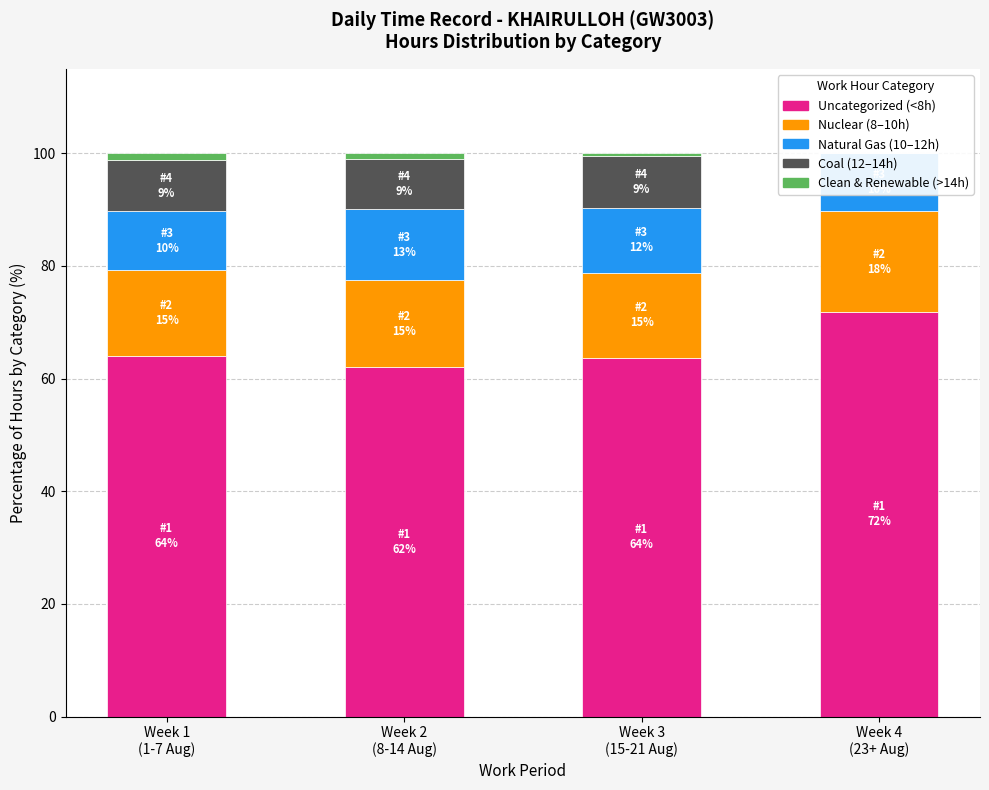

At which category is the sum across all series the highest?

Week 2
(8-14 Aug)